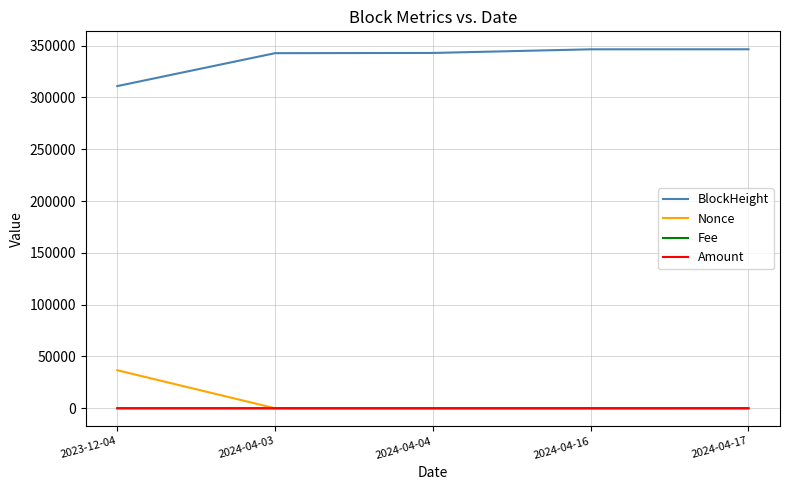

Count the number of categories in the chart.

5